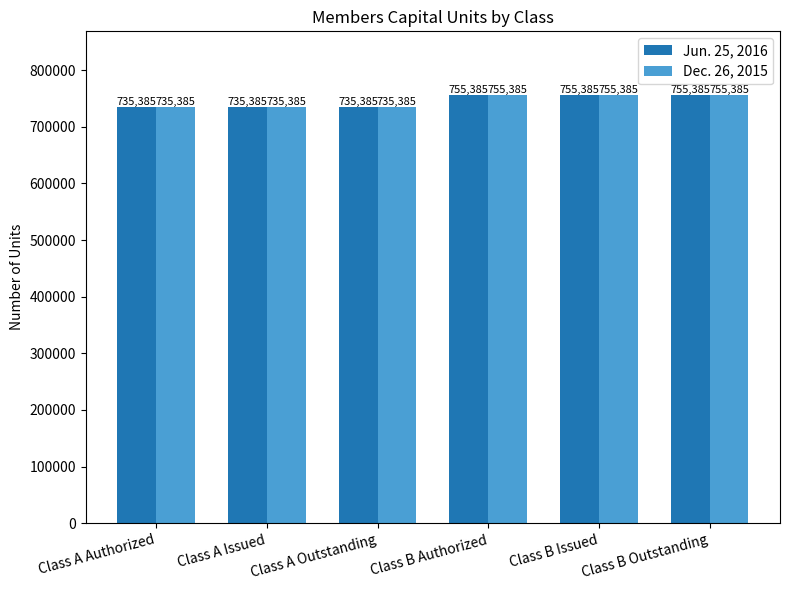

Reading left to right, what are all the values shown in this chart?

Jun. 25, 2016: Class A Authorized=735385	Class A Issued=735385	Class A Outstanding=735385	Class B Authorized=755385	Class B Issued=755385	Class B Outstanding=755385
Dec. 26, 2015: Class A Authorized=735385	Class A Issued=735385	Class A Outstanding=735385	Class B Authorized=755385	Class B Issued=755385	Class B Outstanding=755385